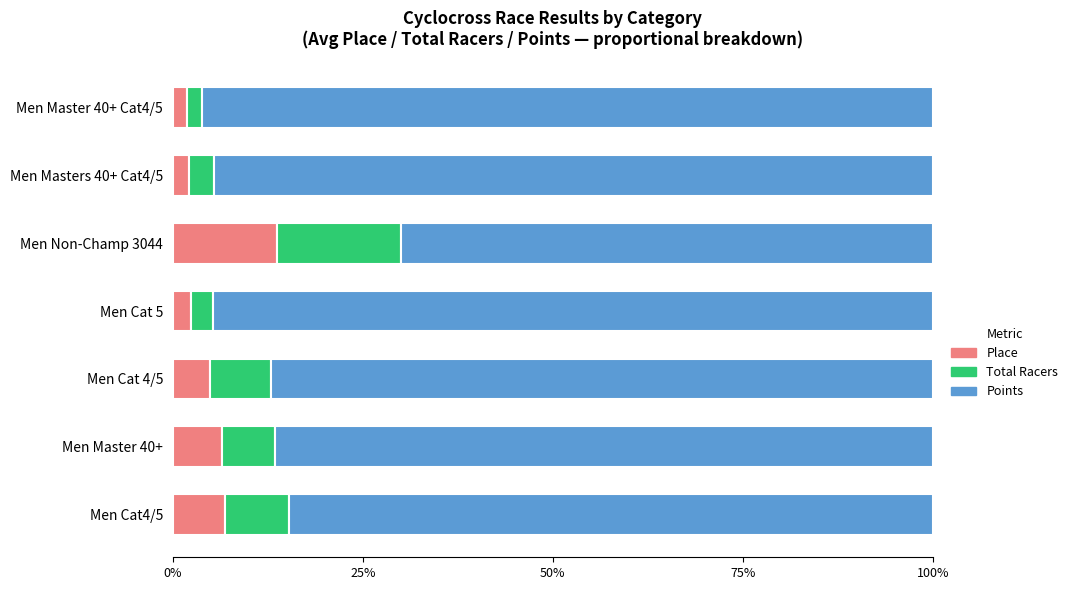

What is the maximum value for Place?

13.7